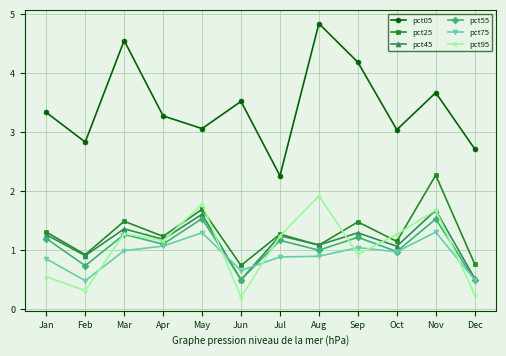

At which category does pct45 reach its first local peak?

Mar